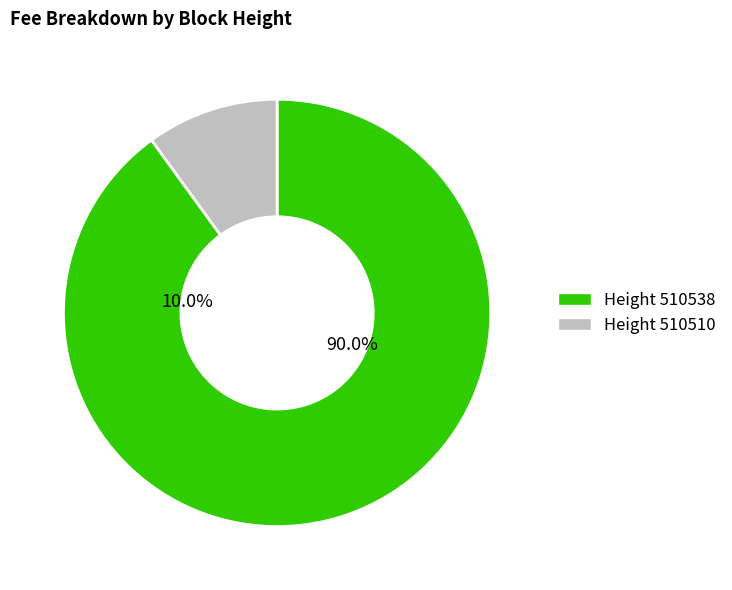

True or false: 510510 accounts for 10% of the total.

True